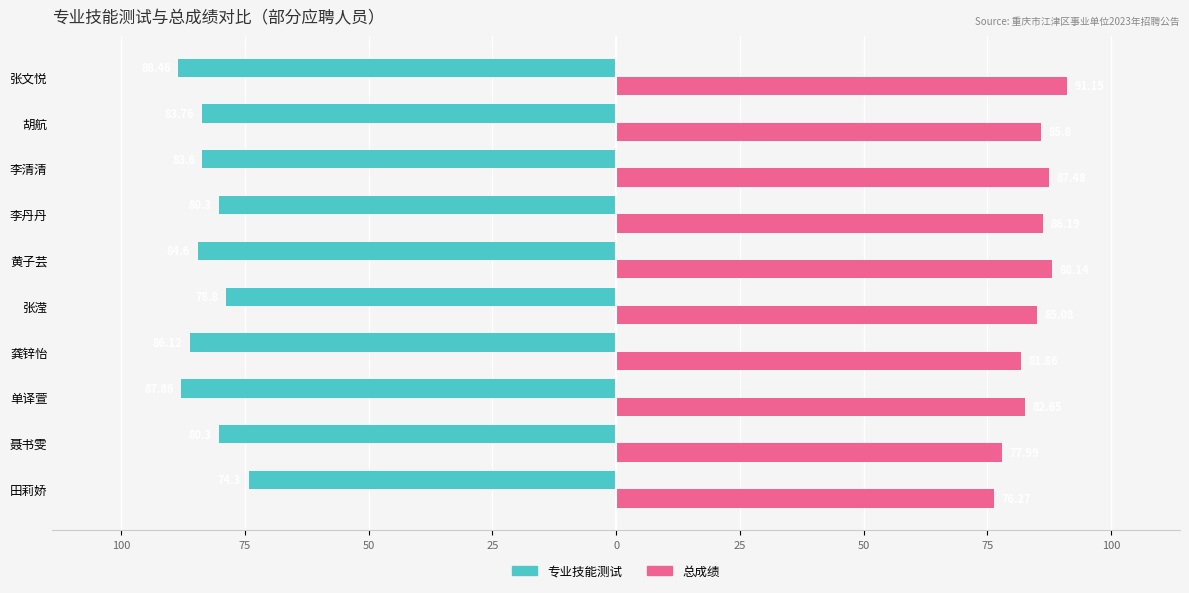

Rank the series by their maximum value, from highest to lowest.

总成绩, 专业技能测试